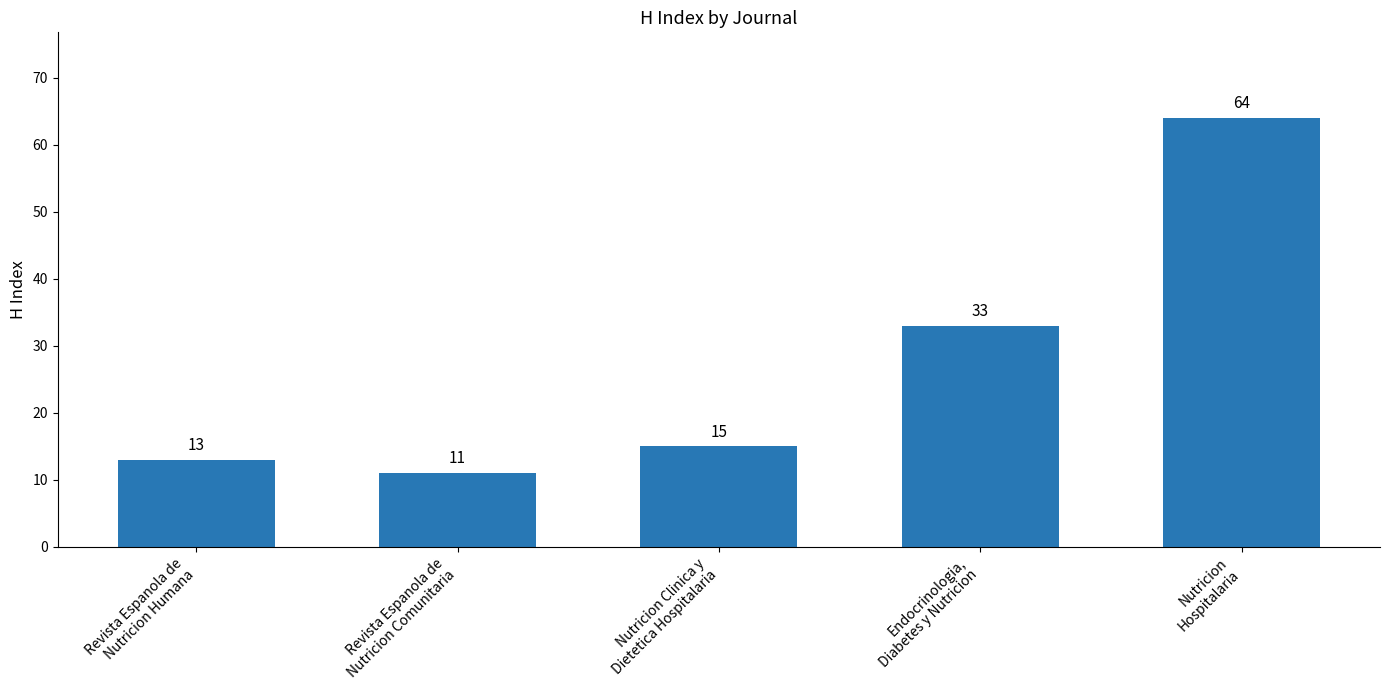

Is it true that the value at Nutricion Clinica y
Dietetica Hospitalaria is 15?

True